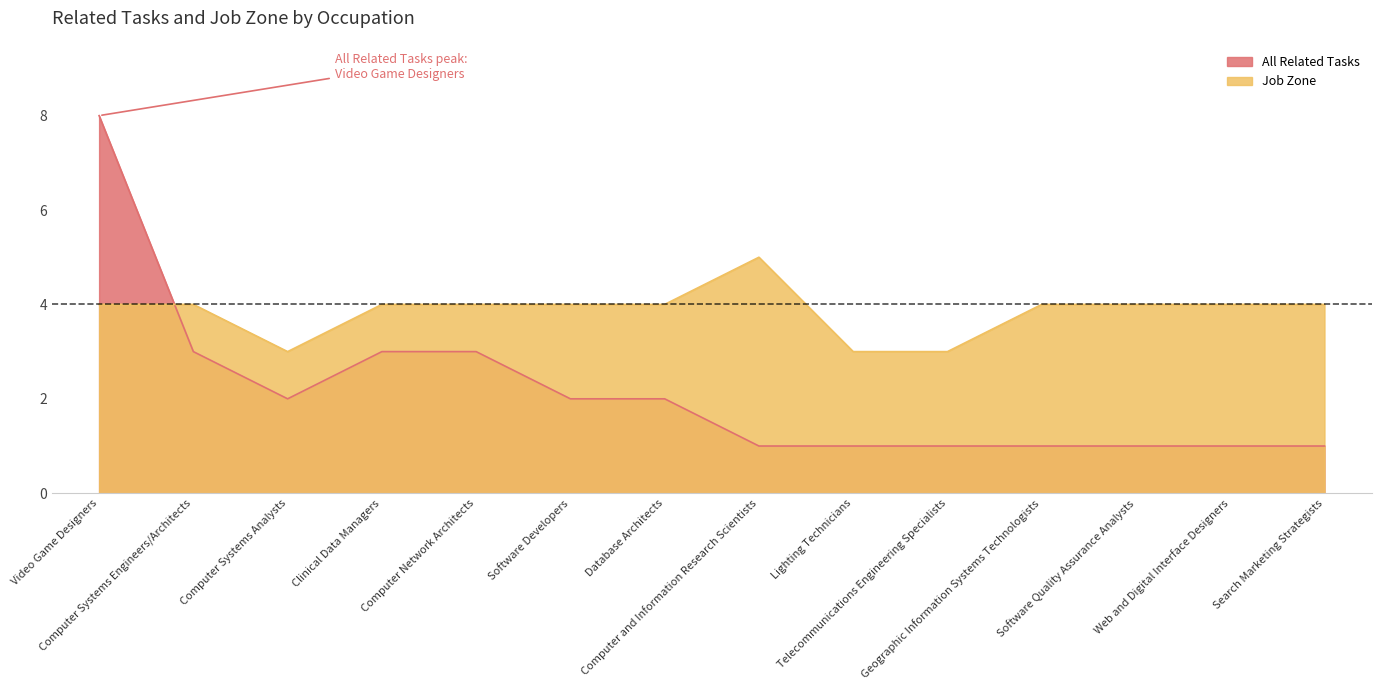

How many lines are shown in the chart?

2